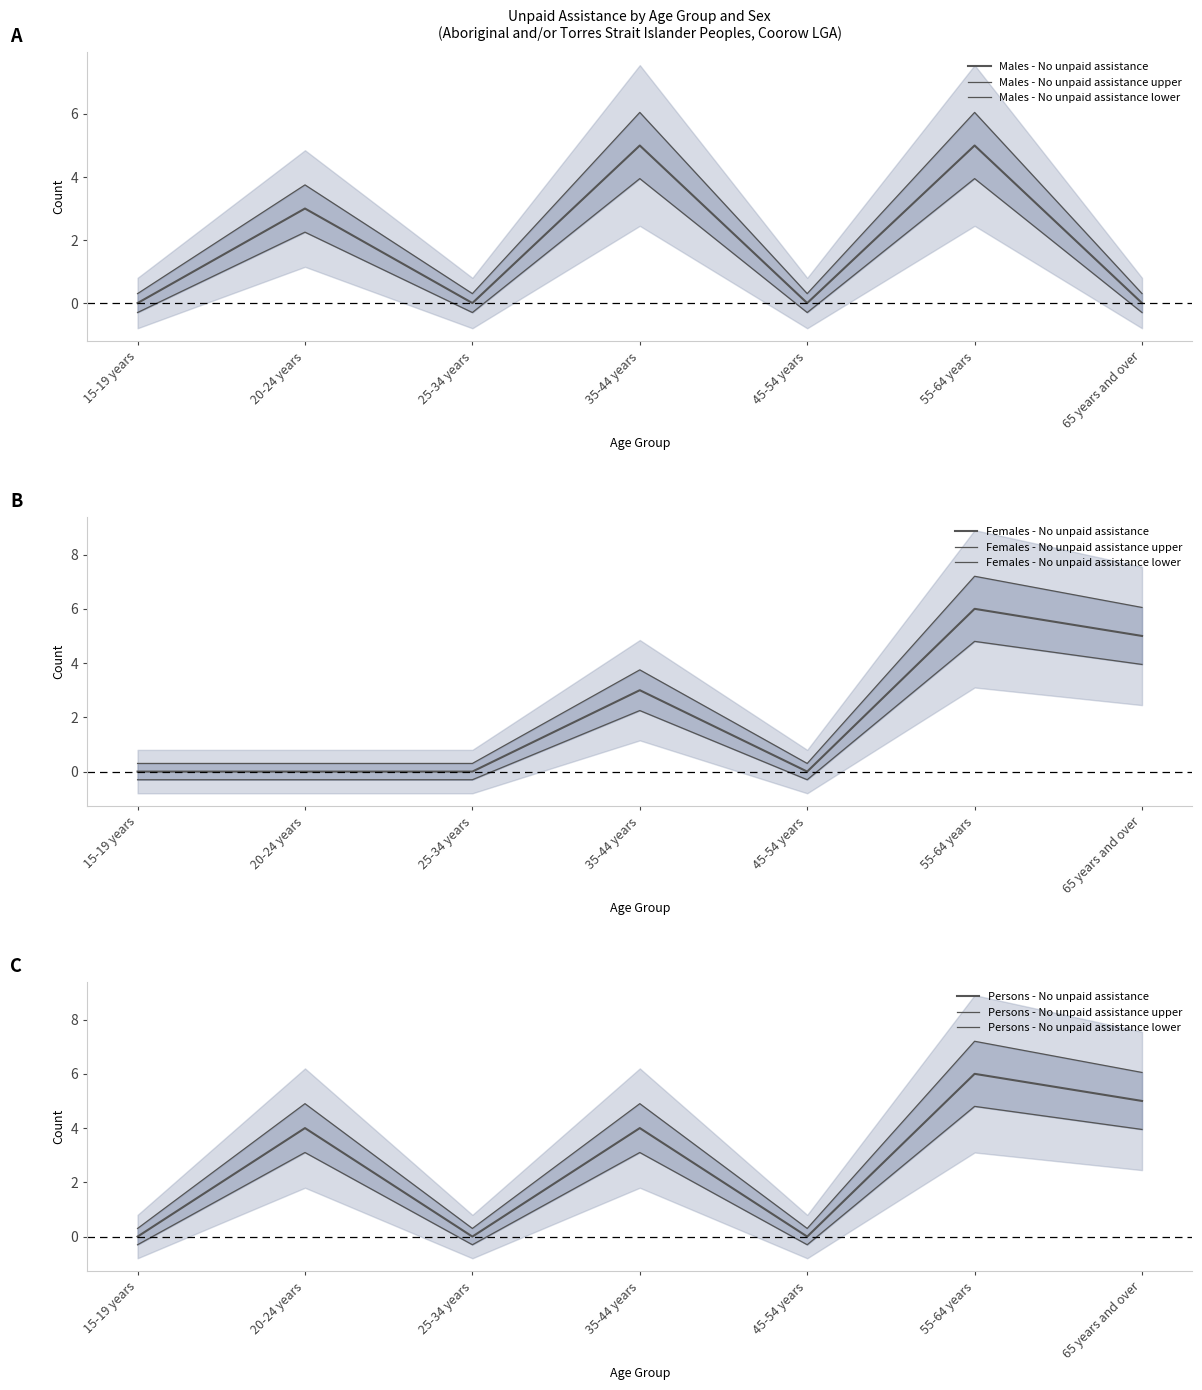

Where do Males - No unpaid assistance and Persons - No unpaid assistance first cross each other?

15-19 years and 20-24 years